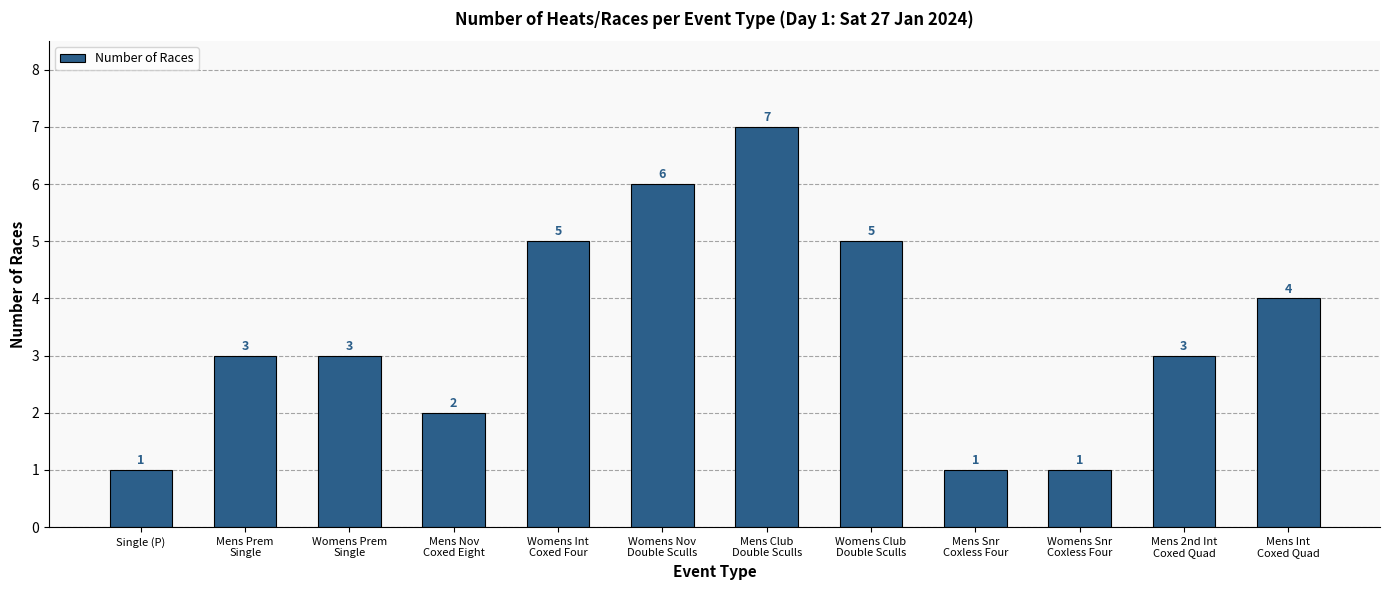

What is the maximum value shown in the chart?

7